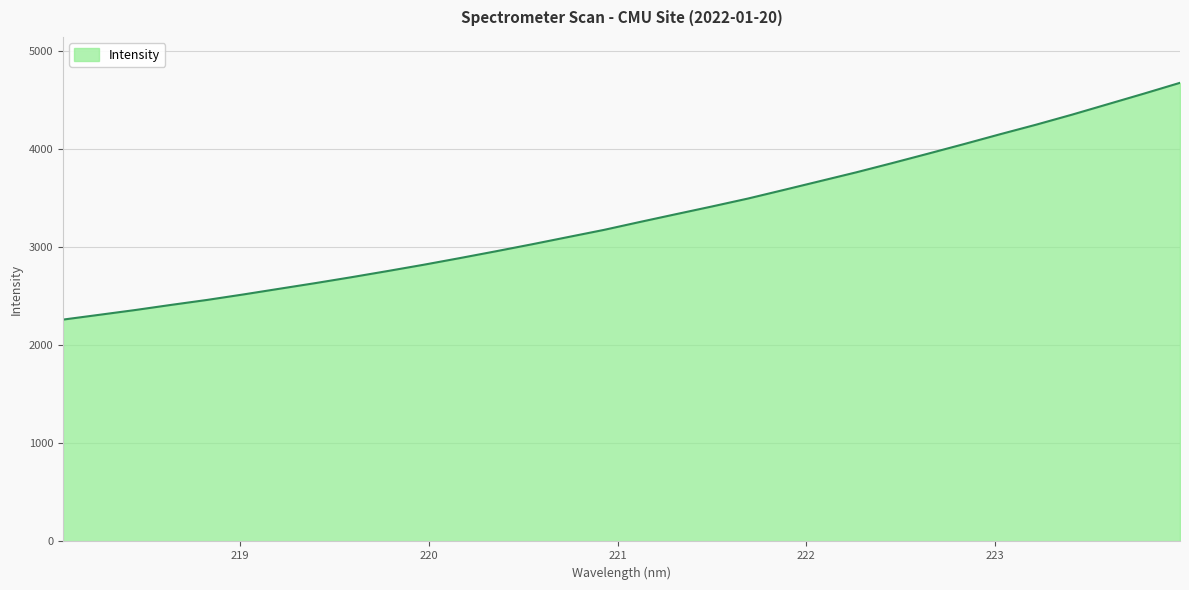

What is the greatest value displayed?

4673.6